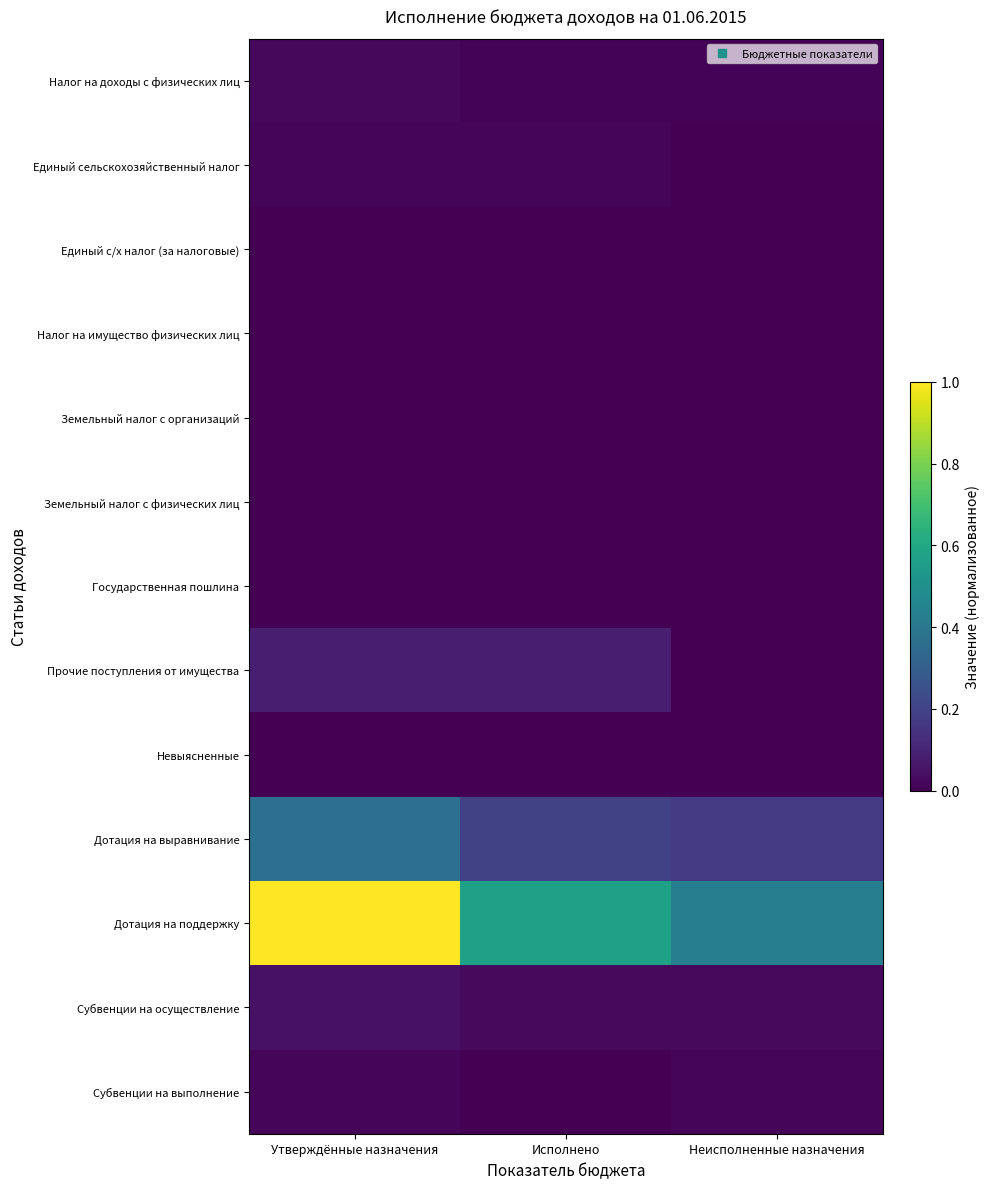

What is the maximum value shown in the chart?

1.0